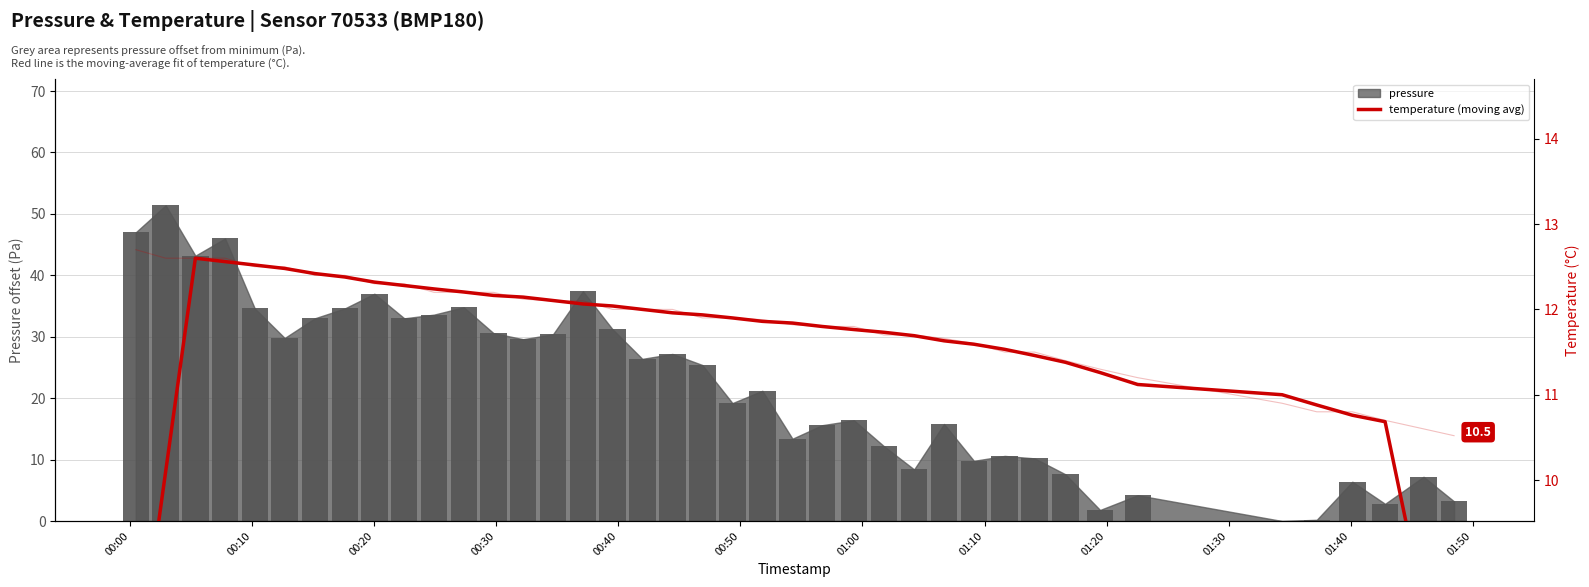

What is the average value?

11.5